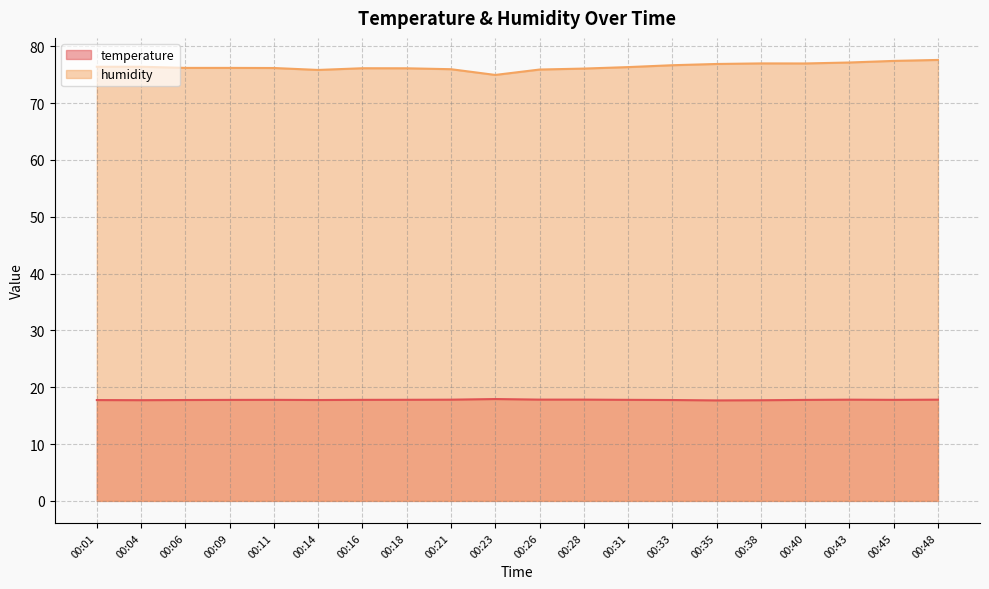

Where is humidity nearest to the value 76?

00:21